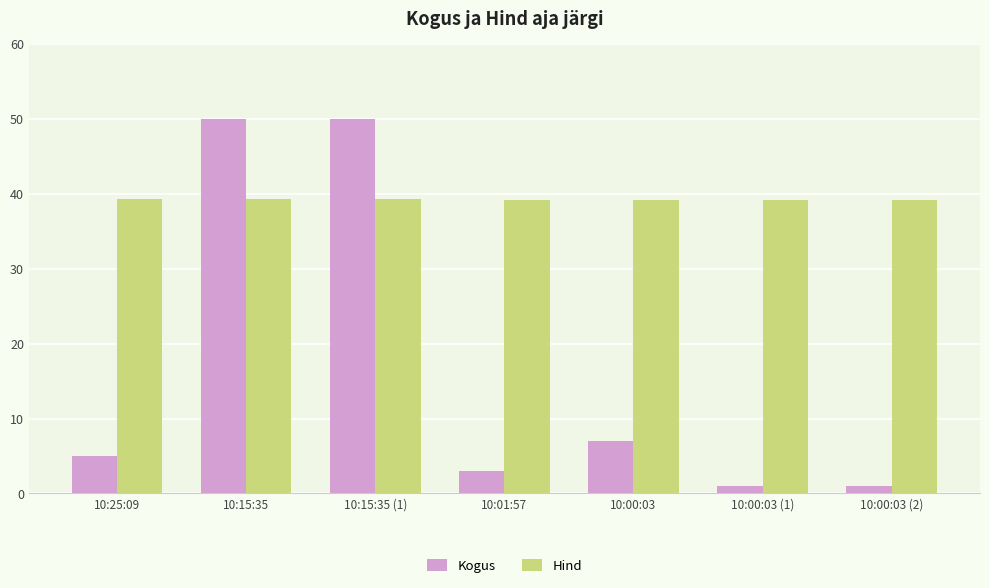

What is the label of the 3rd bar from the right?

10:00:03